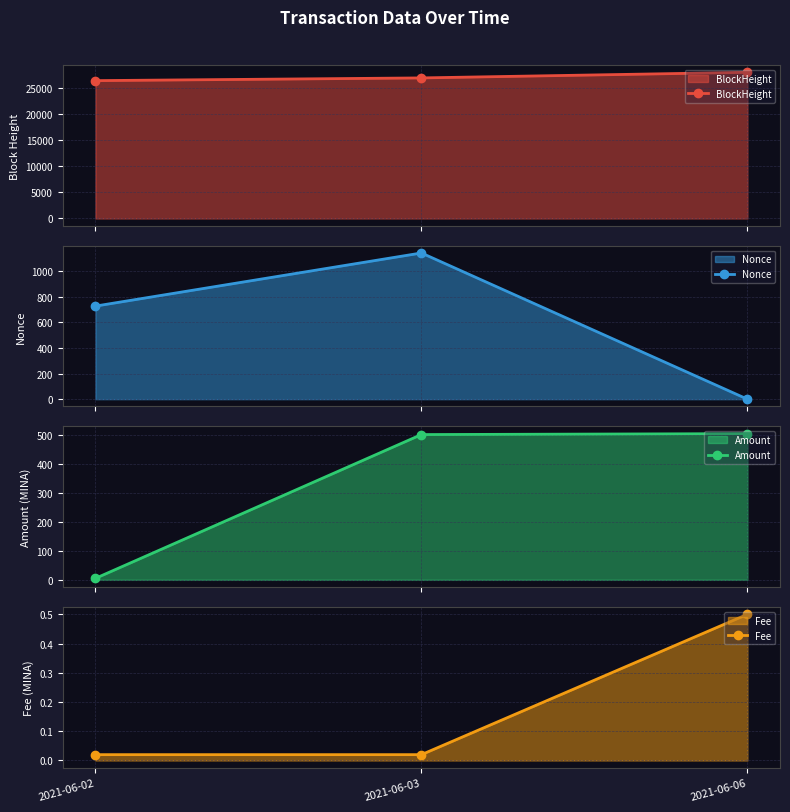

The value of Nonce at 2021-06-02 is 727.0. True or false?

True